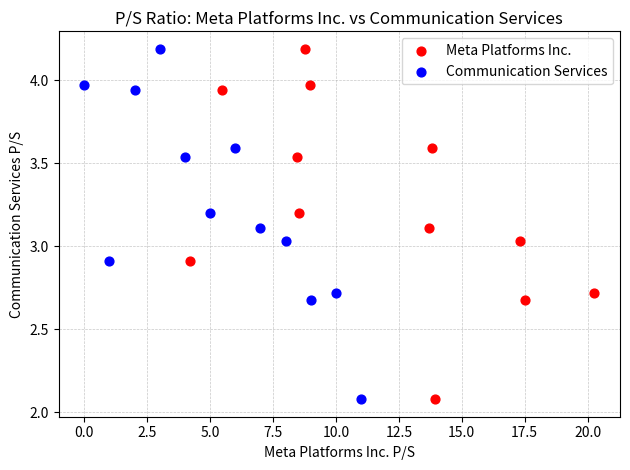

What are all the series names shown in the legend?

Meta Platforms Inc., Communication Services